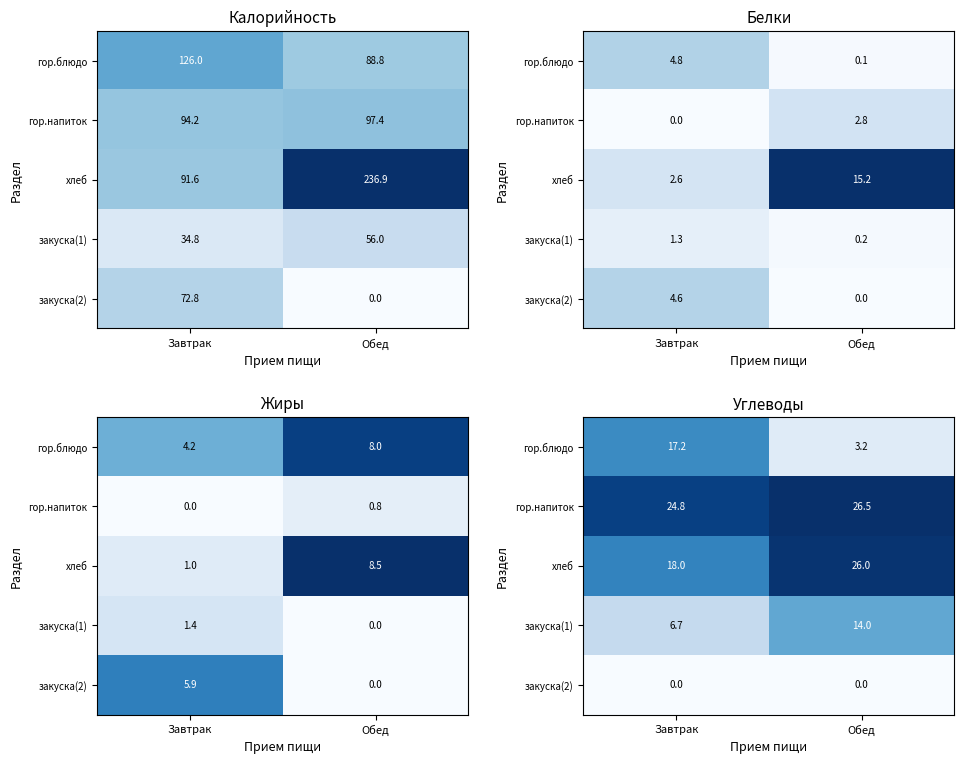

What is the average value of the гор.напиток series?

25.6